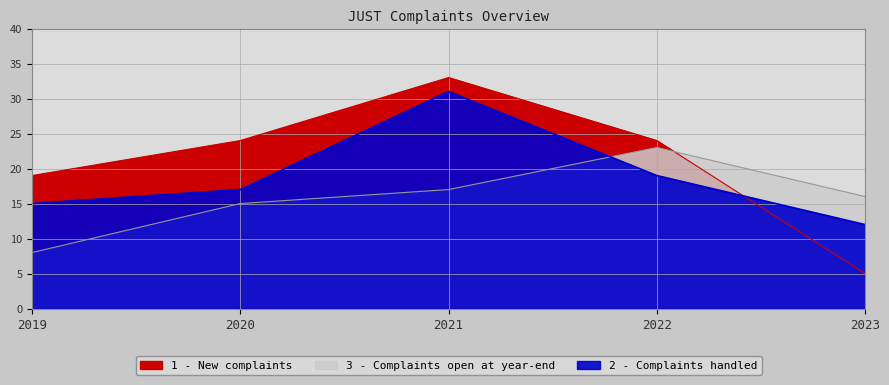

What is the greatest value displayed?

33